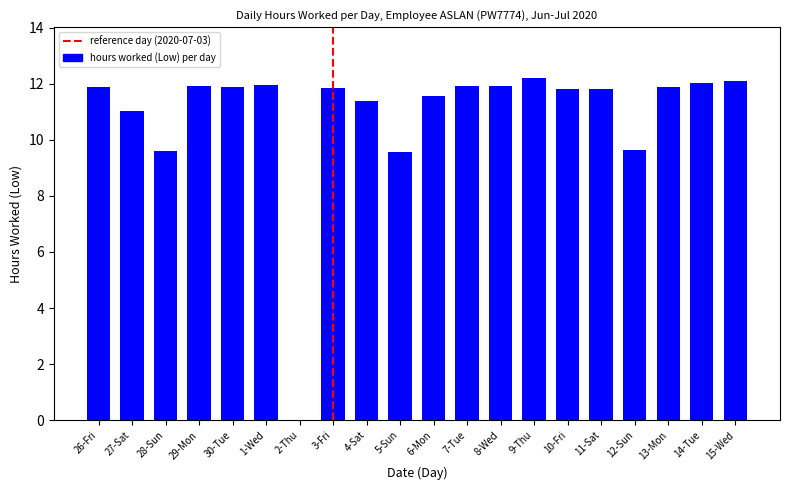

What is the change in value from 5-Sun to 13-Mon?

+2.3